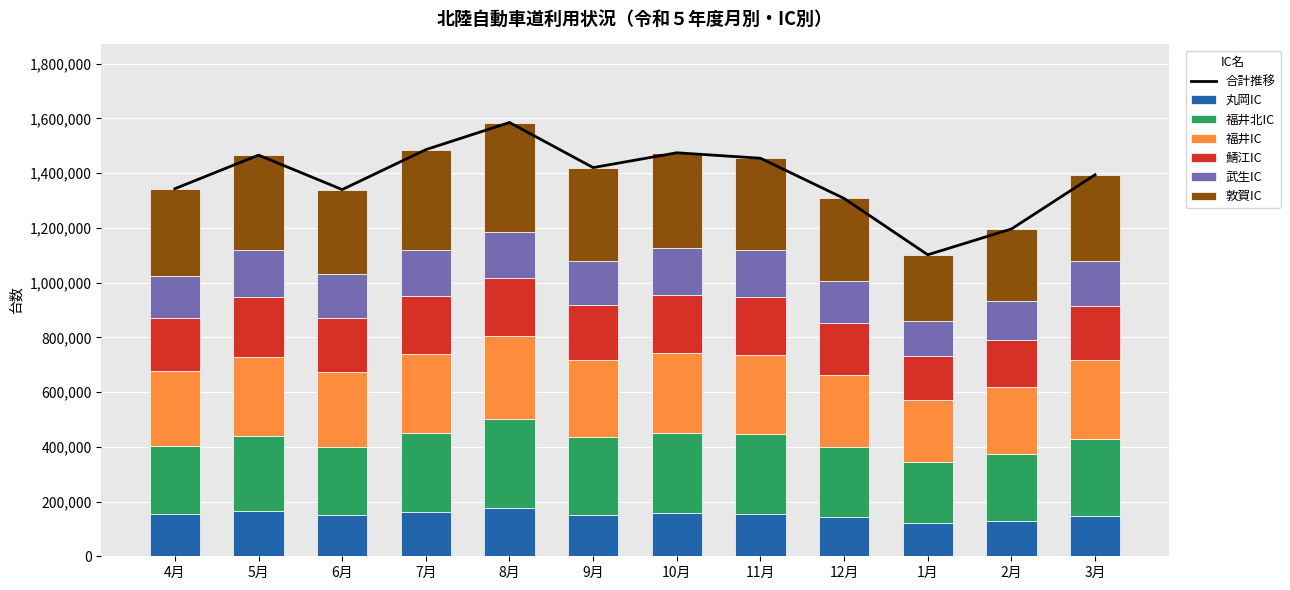

Reading left to right, transcribe all the data shown in this chart.

丸岡IC: 4月=153795	5月=164944	6月=149703	7月=162904	8月=175569	9月=152494	10月=156401	11月=154155	12月=142356	1月=119980	2月=129881	3月=148228
福井北IC: 4月=249212	5月=273080	6月=250818	7月=286988	8月=324175	9月=282998	10月=293891	11月=292368	12月=256212	1月=223290	2月=245467	3月=279716
福井IC: 4月=272441	5月=290552	6月=273562	7月=289173	8月=303334	9月=281161	10月=293111	11月=289617	12月=263637	1月=225939	2月=242968	3月=289653
鯖江IC: 4月=195838	5月=220376	6月=195072	7月=211266	8月=212165	9月=200745	10月=211279	11月=211373	12月=191296	1月=162072	2月=172797	3月=198030
武生IC: 4月=151977	5月=168835	6月=162490	7月=167152	8月=170884	9月=162415	10月=171070	11月=172595	12月=152904	1月=129461	2月=139759	3月=162008
敦賀IC: 4月=319613	5月=347773	6月=308072	7月=368173	8月=398528	9月=340214	10月=348363	11月=334084	12月=300881	1月=240770	2月=264848	3月=316038